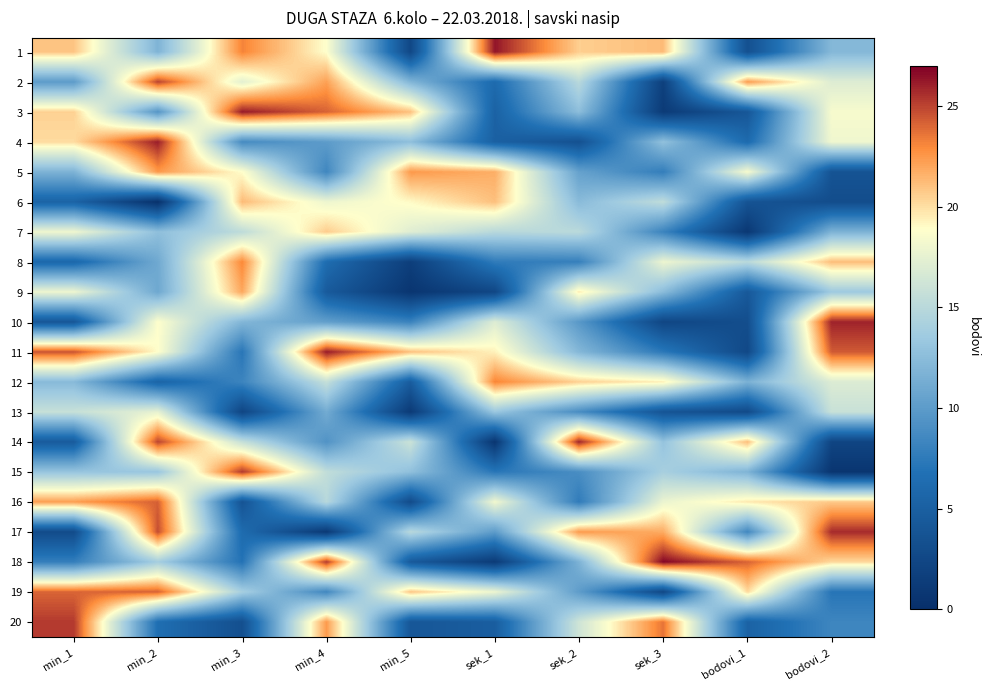

Reading left to right, what are all the values shown in this chart?

1: min_1=20.9	min_2=11.8	min_3=23.2	min_4=18.8	min_5=2.5	sek_1=26.3	sek_2=20.6	sek_3=21.2	bodovi_1=3.5	bodovi_2=12.2
2: min_1=10.0	min_2=25.0	min_3=17.4	min_4=22.2	min_5=12.0	sek_1=6.1	sek_2=15.0	sek_3=1.7	bodovi_1=22.3	bodovi_2=17.1
3: min_1=20.5	min_2=9.6	min_3=26.2	min_4=24.1	min_5=21.0	sek_1=5.3	sek_2=12.6	sek_3=1.2	bodovi_1=4.2	bodovi_2=18.4
4: min_1=20.1	min_2=26.1	min_3=8.8	min_4=10.0	min_5=12.7	sek_1=5.1	sek_2=3.5	sek_3=12.8	bodovi_1=6.1	bodovi_2=18.1
5: min_1=11.8	min_2=22.5	min_3=18.9	min_4=8.4	min_5=22.5	sek_1=21.7	sek_2=10.5	sek_3=7.8	bodovi_1=18.4	bodovi_2=3.8
6: min_1=5.4	min_2=0.2	min_3=21.2	min_4=18.0	min_5=19.0	sek_1=21.1	sek_2=12.4	sek_3=15.4	bodovi_1=3.8	bodovi_2=3.1
7: min_1=18.0	min_2=12.7	min_3=15.3	min_4=20.7	min_5=17.1	sek_1=14.9	sek_2=15.1	sek_3=8.2	bodovi_1=0.8	bodovi_2=11.8
8: min_1=5.8	min_2=11.0	min_3=23.0	min_4=6.3	min_5=1.6	sek_1=7.6	sek_2=7.9	sek_3=17.9	bodovi_1=15.0	bodovi_2=21.2
9: min_1=17.9	min_2=11.0	min_3=22.0	min_4=4.5	min_5=0.6	sek_1=2.4	sek_2=19.5	sek_3=12.5	bodovi_1=4.4	bodovi_2=13.5
10: min_1=4.1	min_2=18.8	min_3=12.0	min_4=10.3	min_5=8.1	sek_1=17.0	sek_2=9.8	sek_3=2.4	bodovi_1=3.2	bodovi_2=26.0
11: min_1=24.5	min_2=18.9	min_3=7.2	min_4=26.2	min_5=21.0	sek_1=19.4	sek_2=12.1	sek_3=7.4	bodovi_1=2.6	bodovi_2=24.4
12: min_1=12.3	min_2=5.5	min_3=8.3	min_4=15.6	min_5=4.8	sek_1=23.1	sek_2=20.5	sek_3=19.4	bodovi_1=11.7	bodovi_2=16.9
13: min_1=15.8	min_2=17.5	min_3=2.3	min_4=11.2	min_5=1.1	sek_1=13.3	sek_2=8.9	sek_3=3.9	bodovi_1=2.8	bodovi_2=15.9
14: min_1=4.6	min_2=25.0	min_3=15.7	min_4=9.4	min_5=16.0	sek_1=0.6	sek_2=25.9	sek_3=13.0	bodovi_1=21.1	bodovi_2=2.2
15: min_1=13.1	min_2=13.2	min_3=25.3	min_4=15.4	min_5=12.8	sek_1=7.2	sek_2=9.0	sek_3=14.1	bodovi_1=11.9	bodovi_2=0.6
16: min_1=22.3	min_2=24.2	min_3=3.8	min_4=15.0	min_5=2.9	sek_1=18.2	sek_2=7.6	sek_3=17.8	bodovi_1=19.6	bodovi_2=20.8
17: min_1=2.9	min_2=24.7	min_3=6.2	min_4=1.0	min_5=15.0	sek_1=10.0	sek_2=22.4	sek_3=21.8	bodovi_1=8.6	bodovi_2=25.7
18: min_1=7.9	min_2=13.9	min_3=6.9	min_4=25.3	min_5=4.4	sek_1=1.2	sek_2=11.7	sek_3=26.8	bodovi_1=24.1	bodovi_2=20.2
19: min_1=24.1	min_2=24.1	min_3=14.0	min_4=8.5	min_5=20.8	sek_1=17.9	sek_2=10.1	sek_3=2.6	bodovi_1=20.2	bodovi_2=7.1
20: min_1=25.3	min_2=6.5	min_3=3.3	min_4=22.4	min_5=4.1	sek_1=4.8	sek_2=16.2	sek_3=23.6	bodovi_1=5.3	bodovi_2=8.4